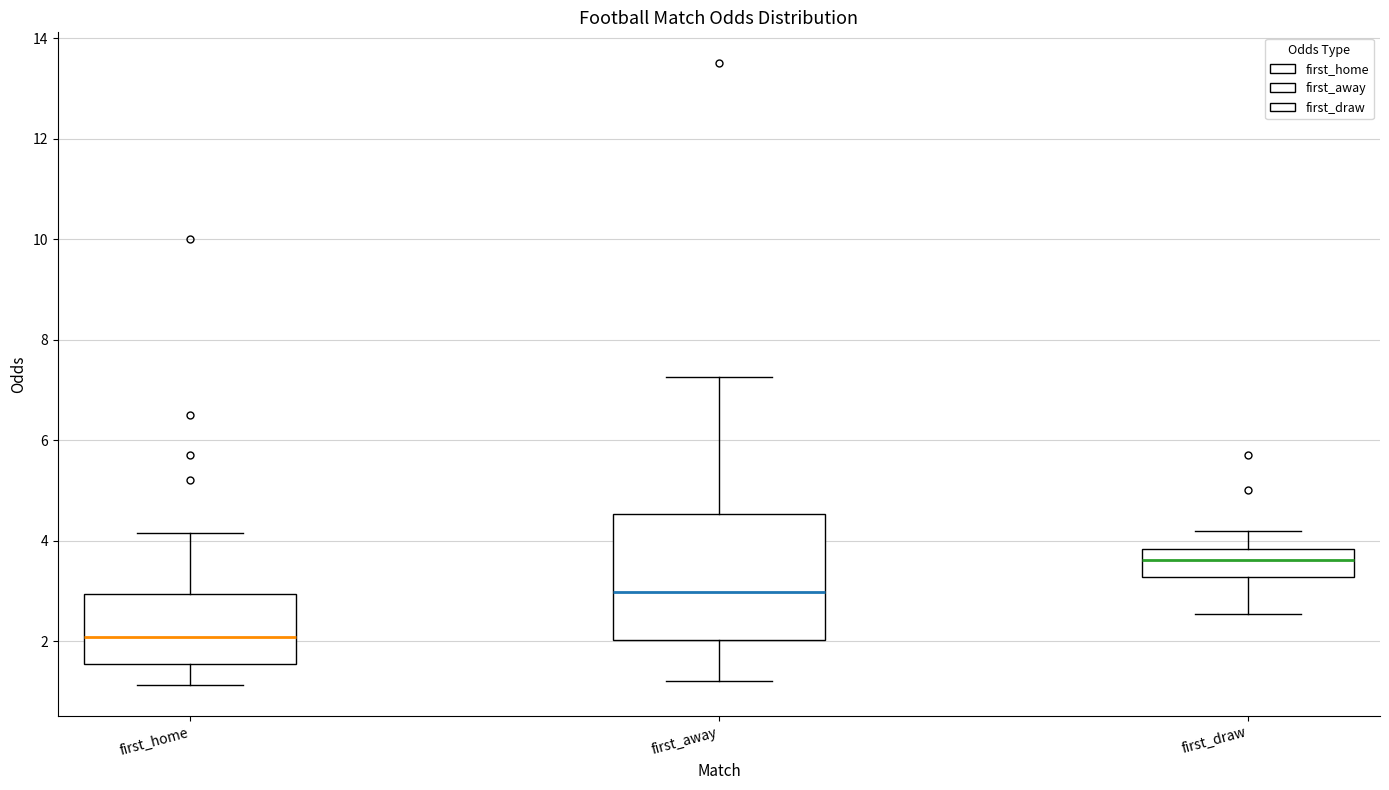

Where is the lower edge of the box for first_home on the y-axis? The values are not printed on the chart, so give them approximately, as read against the axis.

1.6